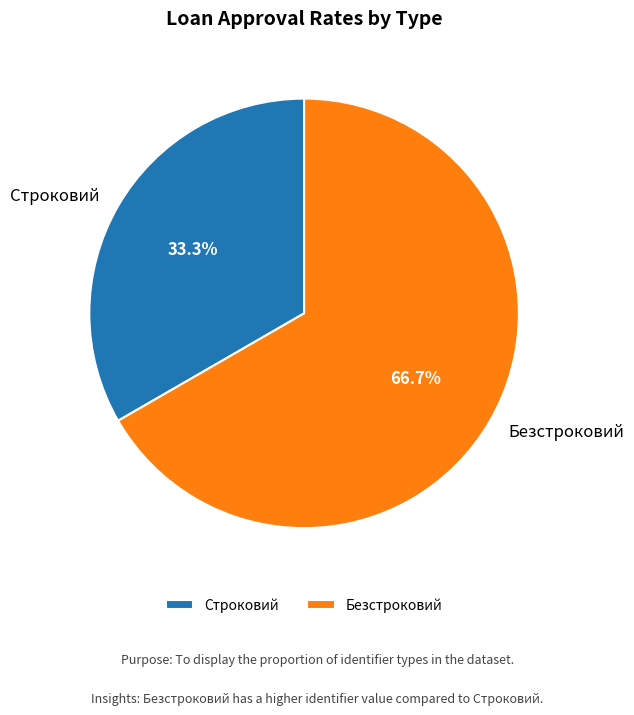

True or false: Безстроковий accounts for 67% of the total.

True